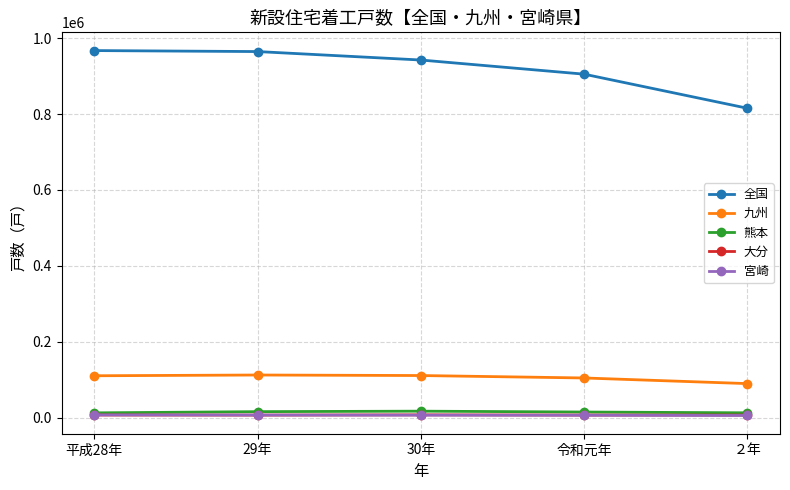

What is the value of the 宮崎 point at the 4th from the left?

6463